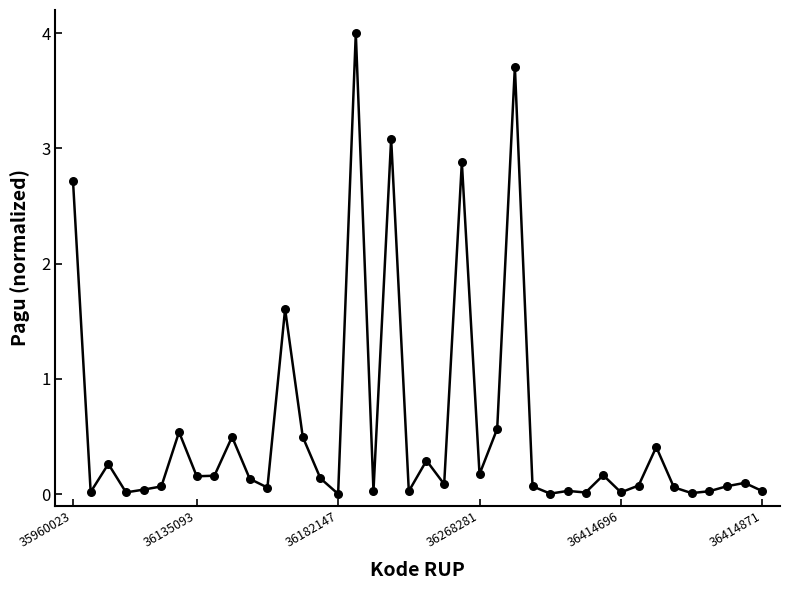

What Y value in the scatter plot is closest to 2?

1.6